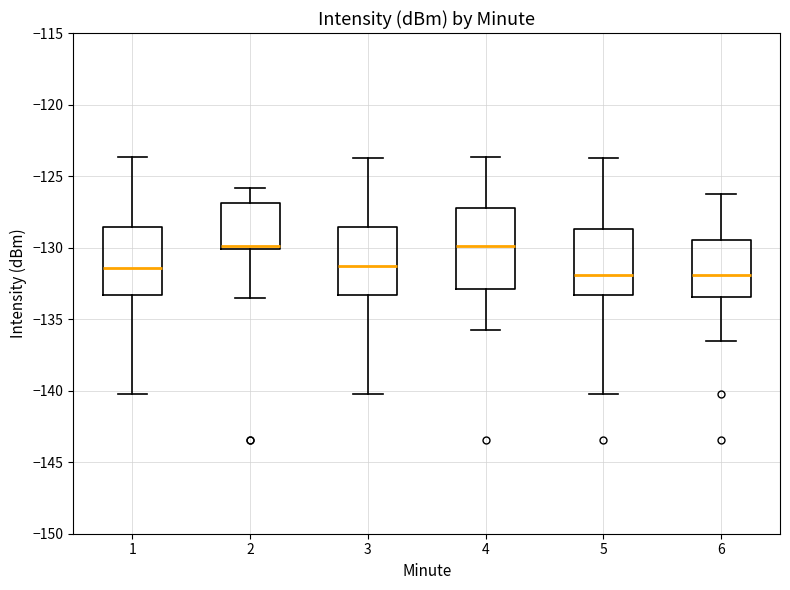

Reading left to right, transcribe this box plot: for each box, give where its median line is, the range the box spans, and where its two whiskers end, as read against the y-axis. The values are not printed on the chart, so give them approximately, as read against the axis.

1: median -131.5, box -133.5 to -128.5, whiskers -140.5 to -123.5
2: median -130.0 (just above the box's lower edge), box -130.0 to -127.0, whiskers -133.5 to -126.0
3: median -131.5, box -133.5 to -128.5, whiskers -140.5 to -123.5
4: median -130.0, box -133.0 to -127.0, whiskers -136.0 to -123.5
5: median -132.0, box -133.5 to -128.5, whiskers -140.5 to -123.5
6: median -132.0, box -133.5 to -129.5, whiskers -136.5 to -126.5